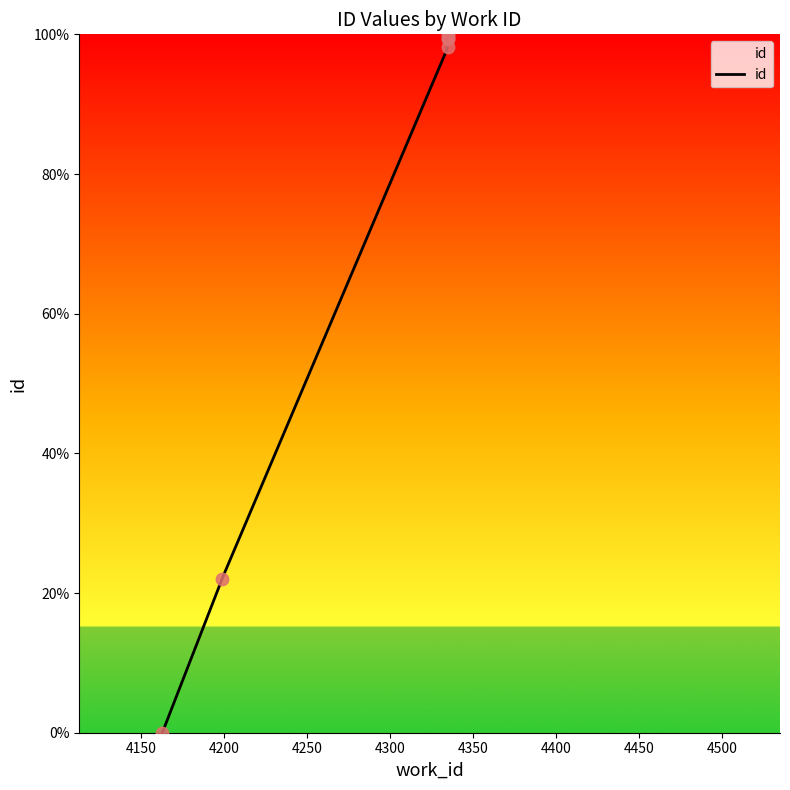

What is the ratio of the value at 4335 to the value at 4335?

1.0